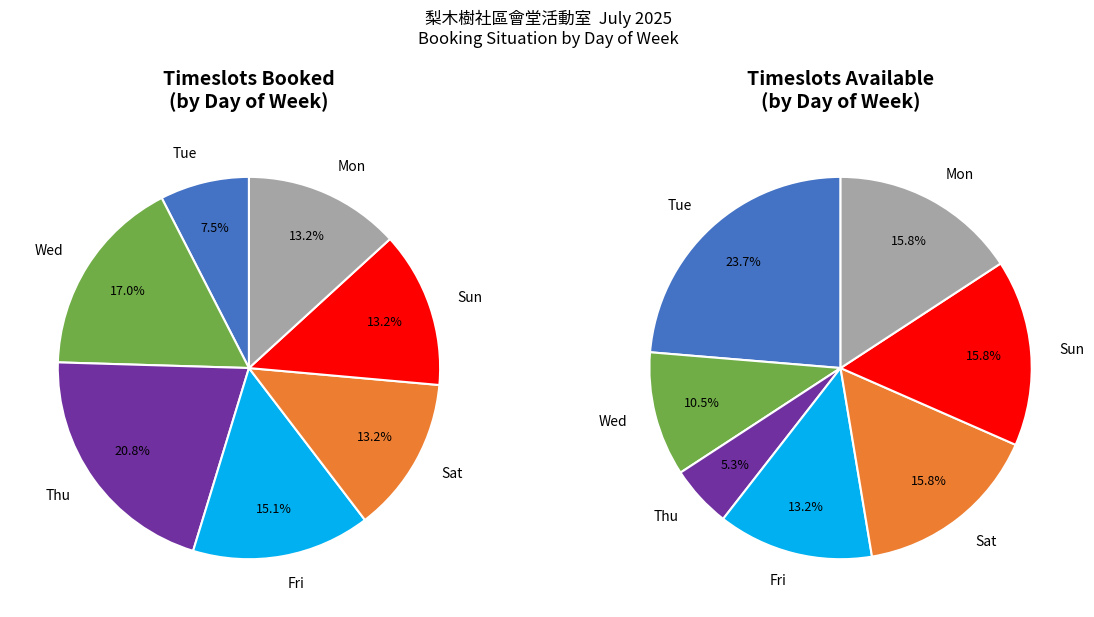

Does 23 represent more than half of the total?

No